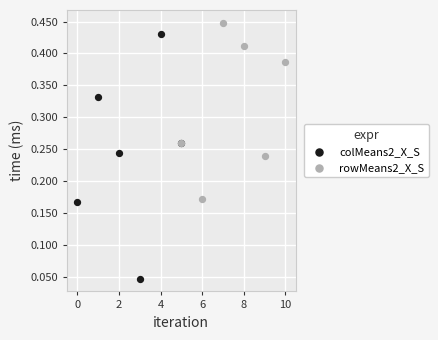

Which series has the widest spread of Y values?

colMeans2_X_S